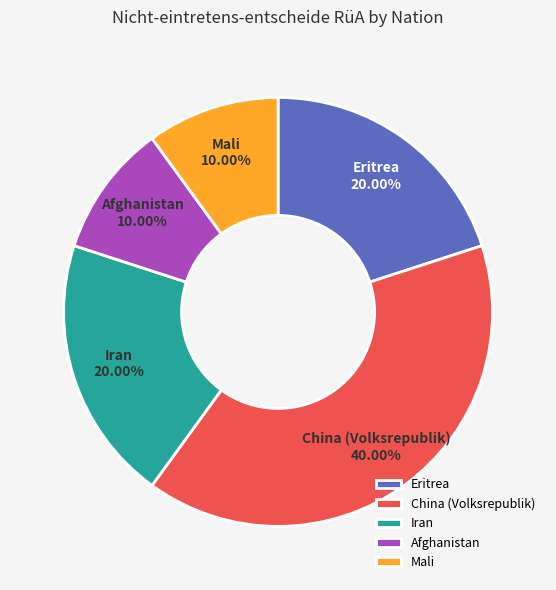

What is the largest slice in the pie chart?

China (Volksrepublik)